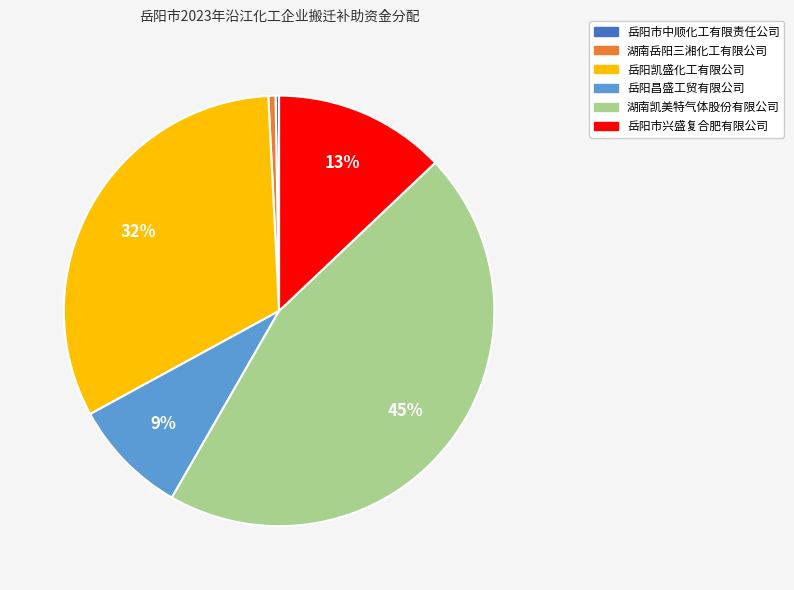

Does 湖南岳阳三湘化工有限公司 represent more than half of the total?

No